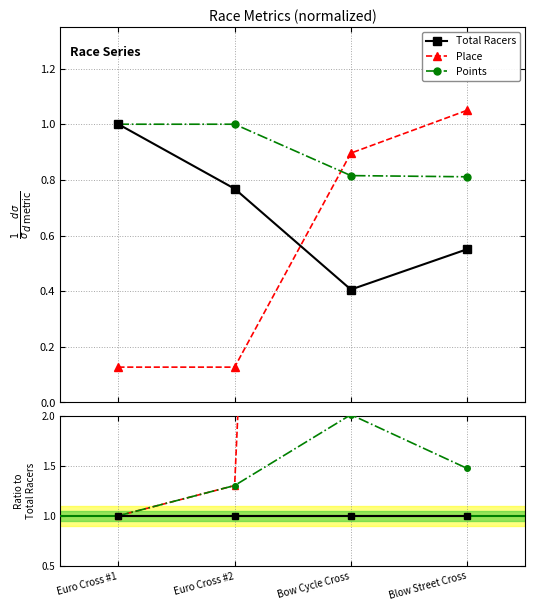

What is the label of the 1st point from the left?

Euro Cross #1